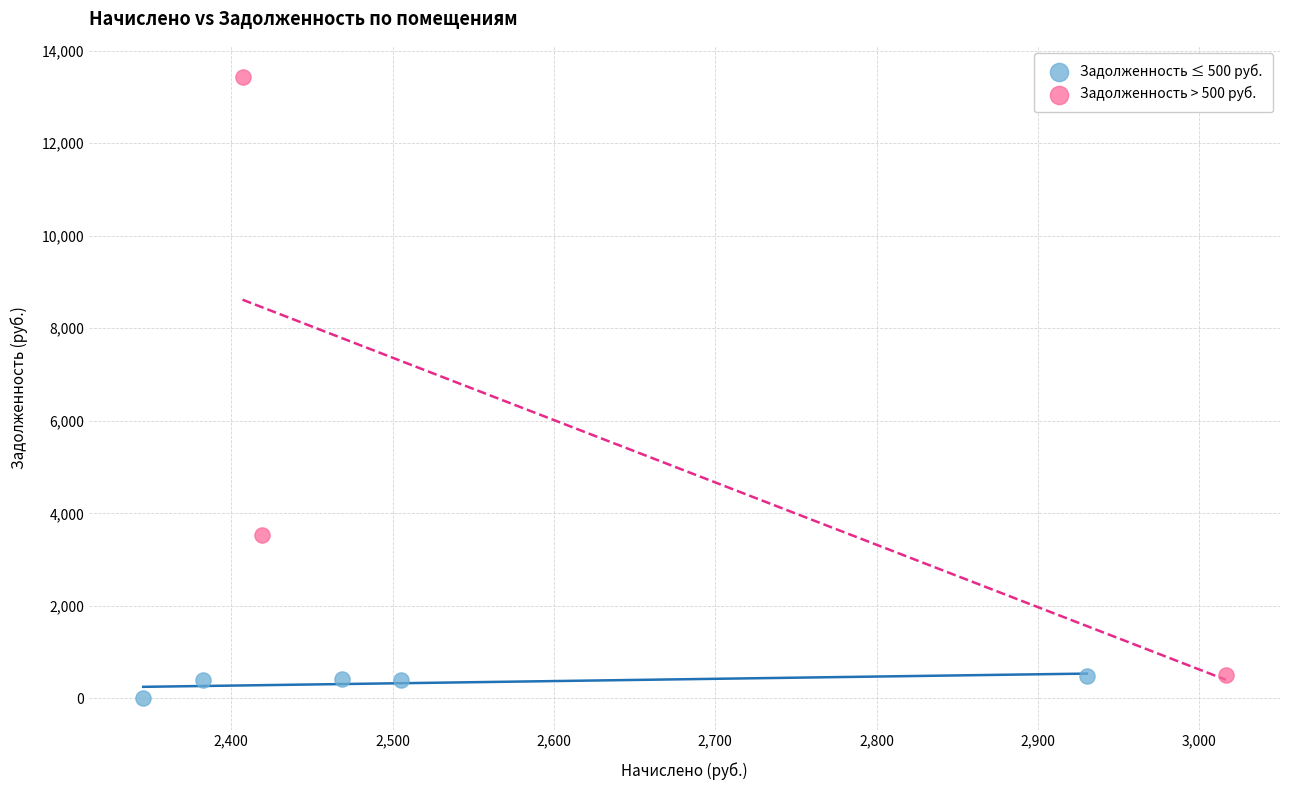

Which series reaches the maximum Y coordinate?

Задолженность > 500 руб.